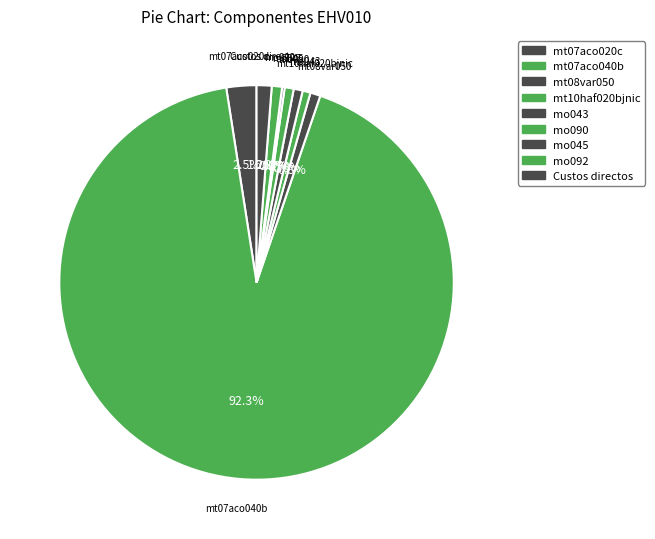

Combined, do Custos directos and mo092 account for over 50%?

No